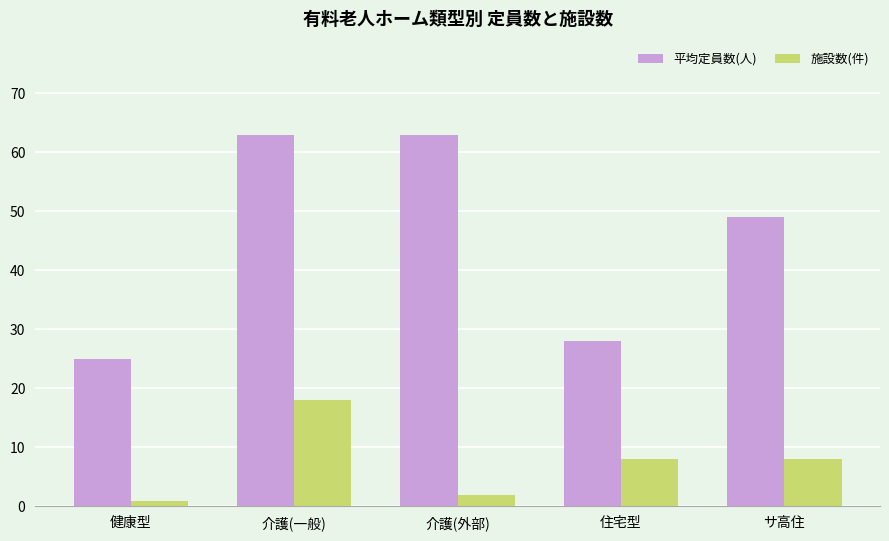

Which series changed the most between 健康型 and 介護(外部)?

平均定員数(人)